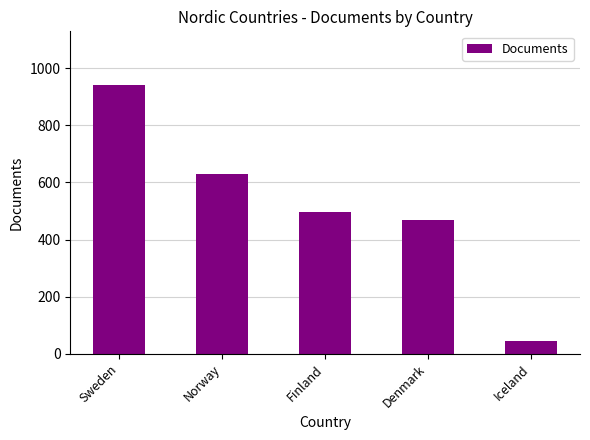

Where is the data nearest to the value 493?

Finland